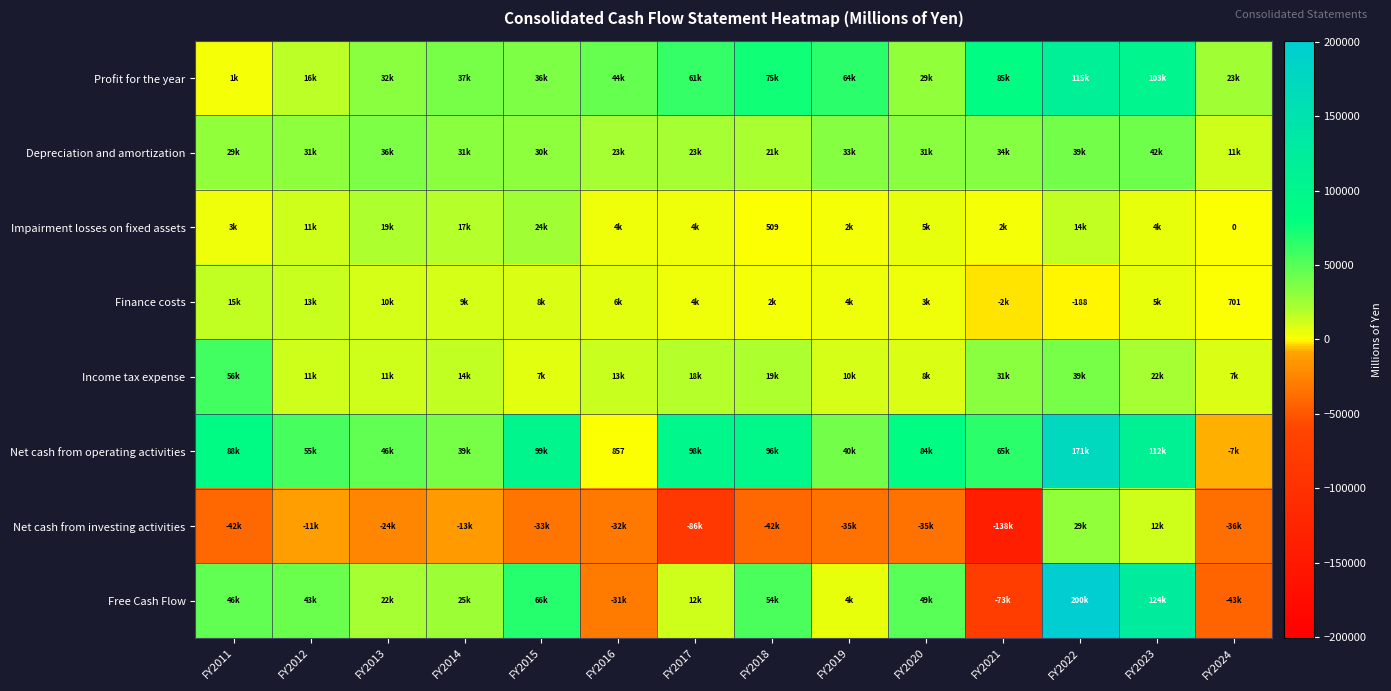

Where is row_0 nearest to the value 58773?

FY2017